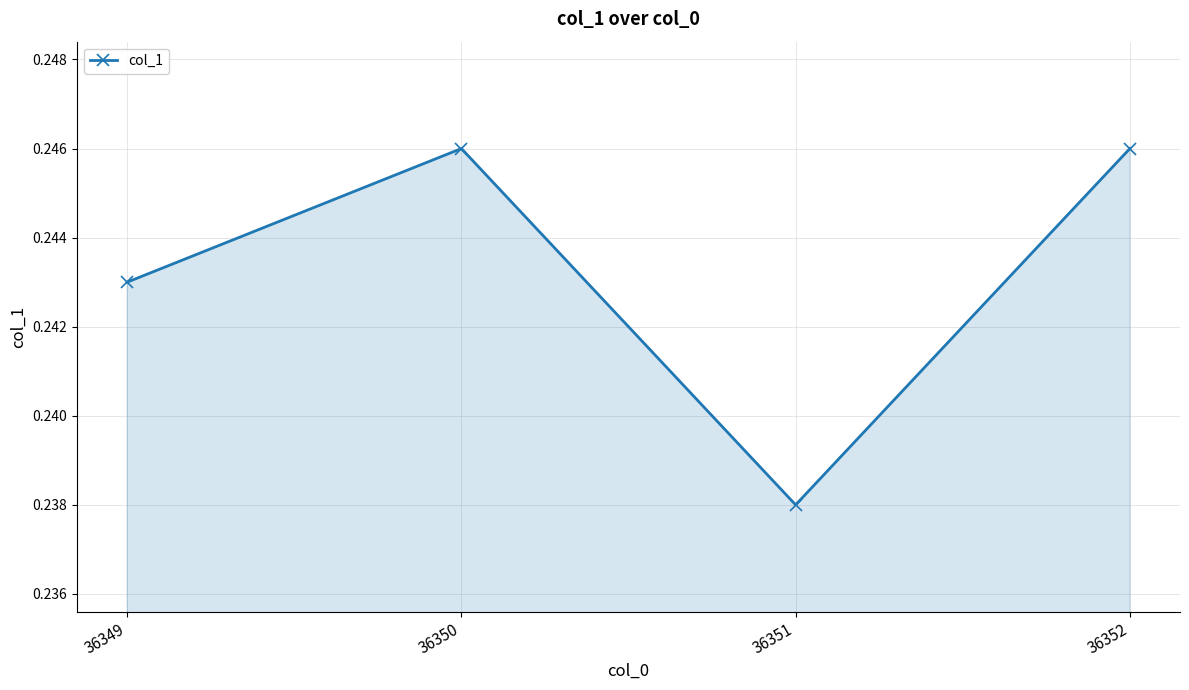

How many points are higher than both their immediate neighbors (excluding endpoints)?

1